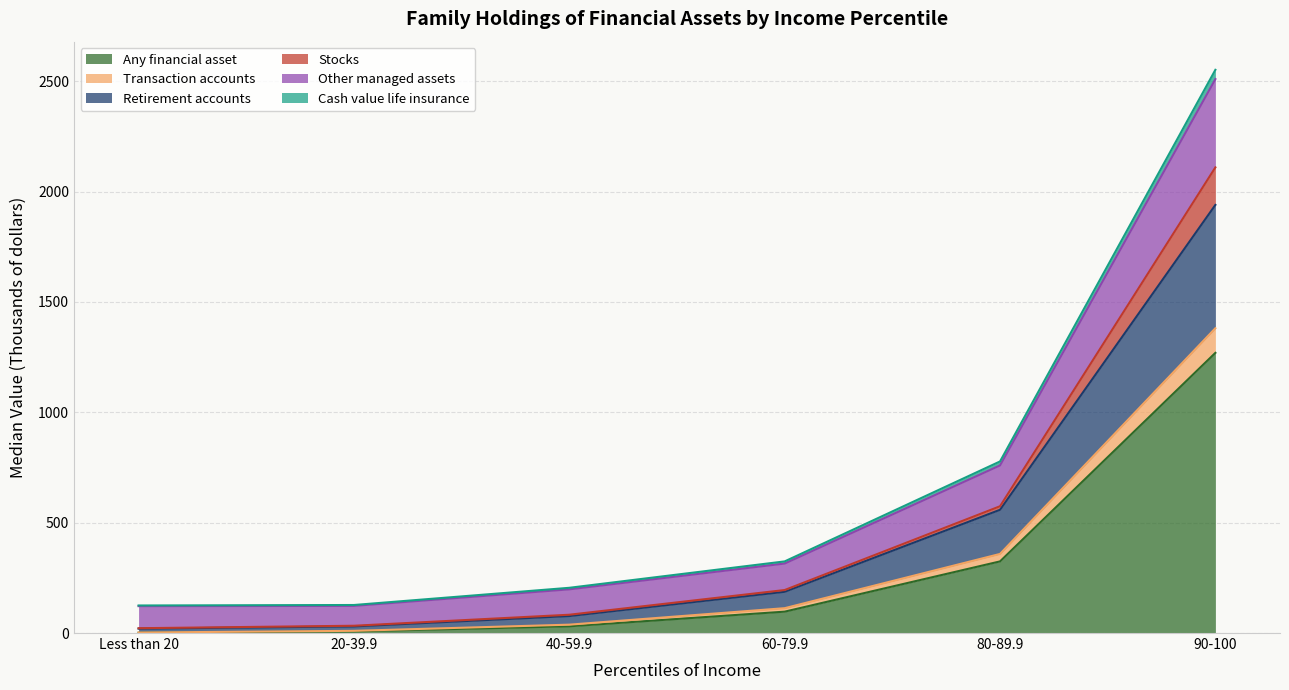

At which category is the sum across all series the highest?

90-100